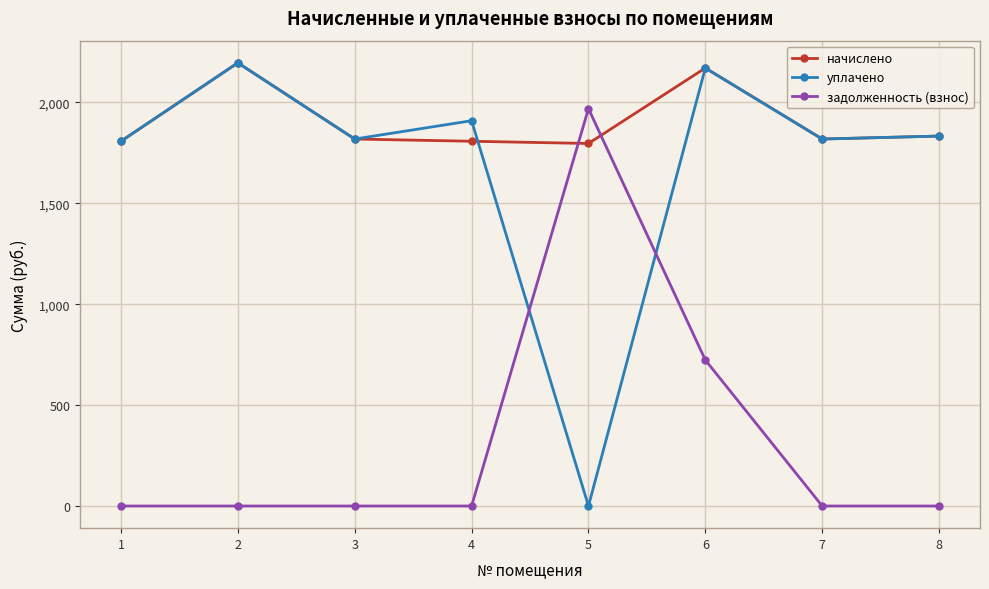

Which series has the largest range (max minus min)?

уплачено